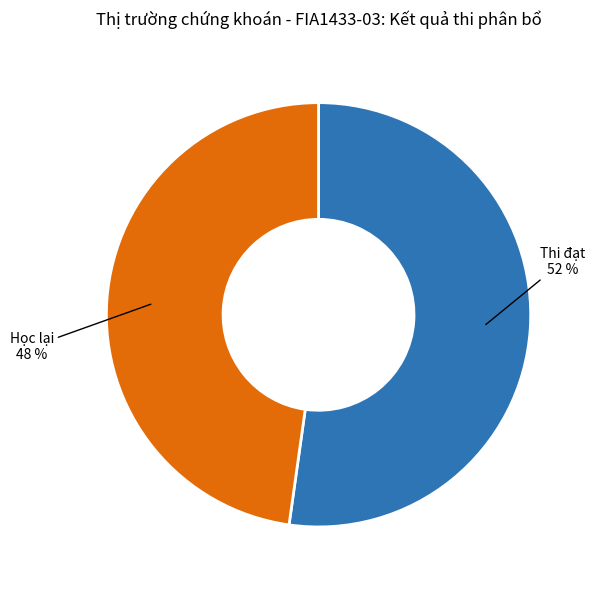

Which category has the smallest portion of the pie?

Học lại